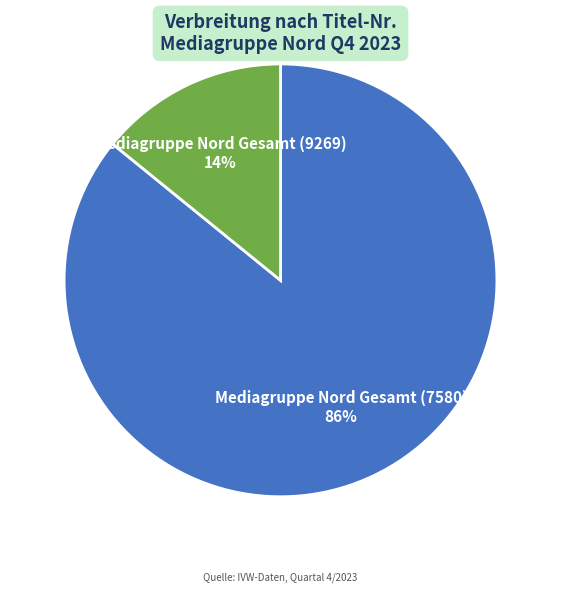

Rank the categories by value from lowest to highest.

Mediagruppe Nord Gesamt (9269), Mediagruppe Nord Gesamt (7580)